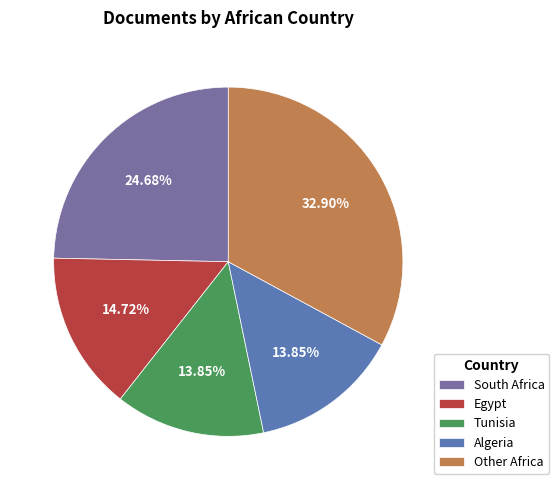

Which category has the biggest portion of the pie?

Other Africa